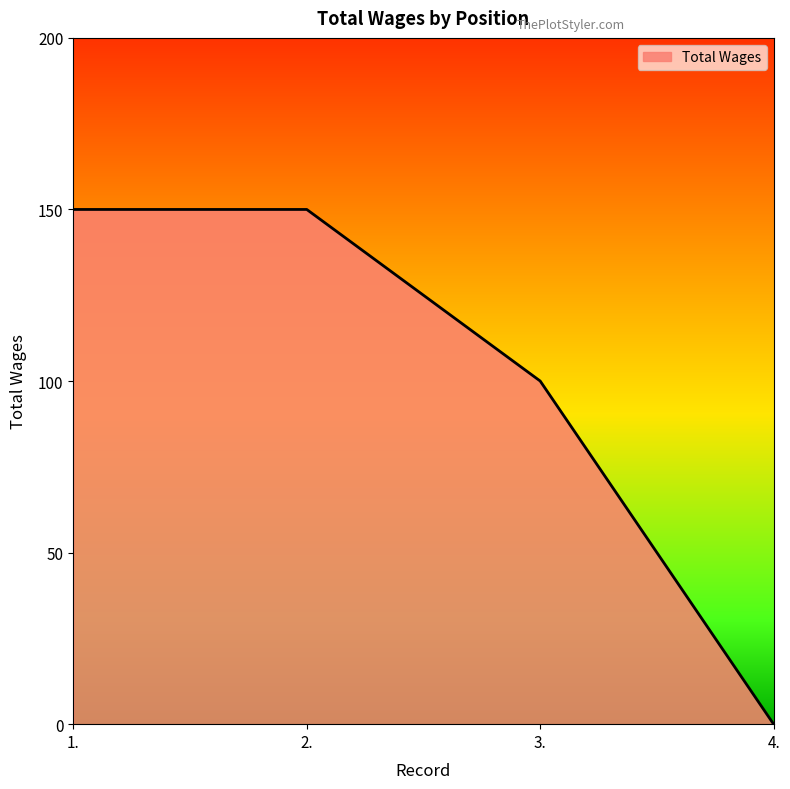

Reading left to right, extract all data points from this chart.

1.=150	2.=150	3.=100	4.=0